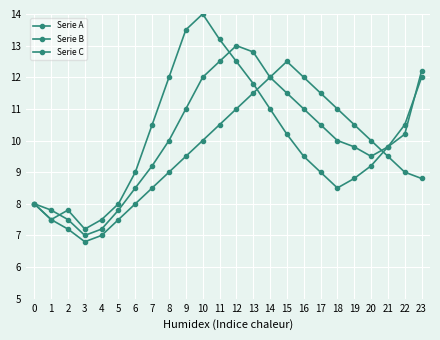

How many series are shown in this chart?

3